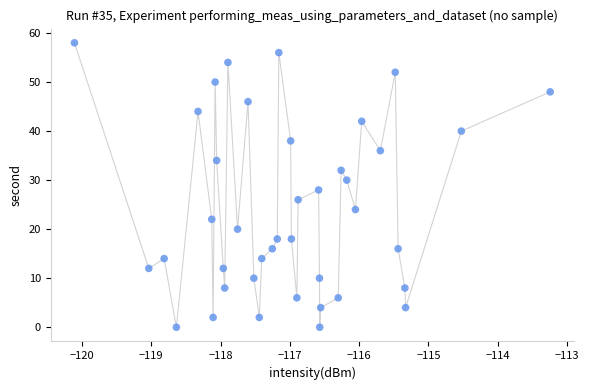

What is the range of Y values (max minus min)?

58